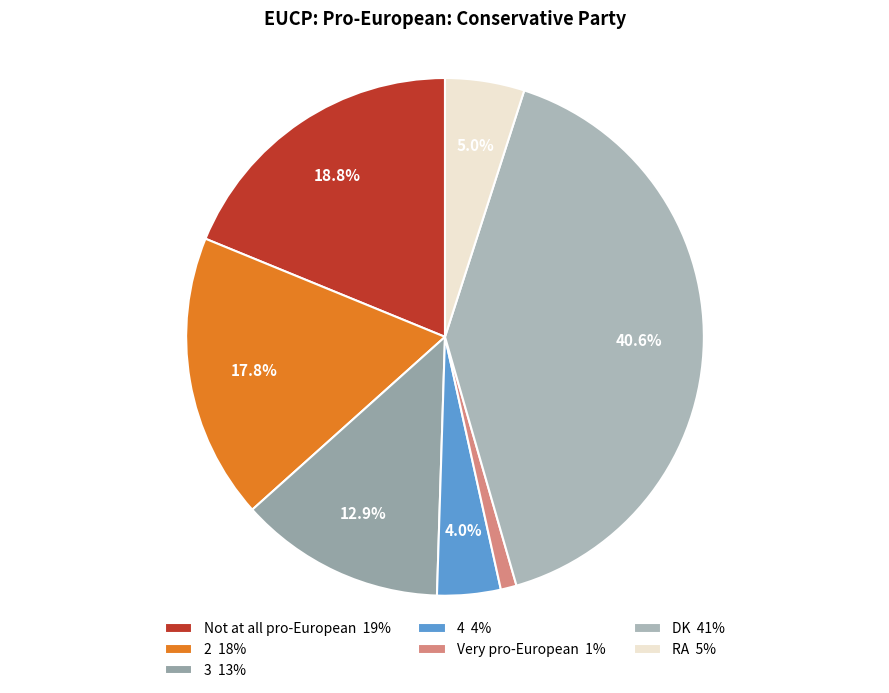

Does any single category account for the majority?

No